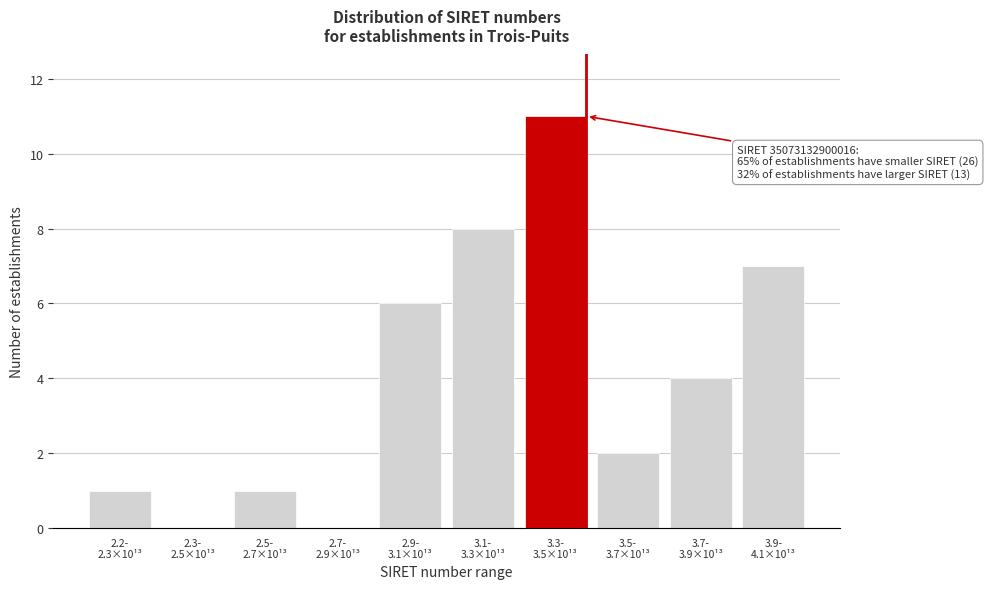

What is the sum of all values?

40